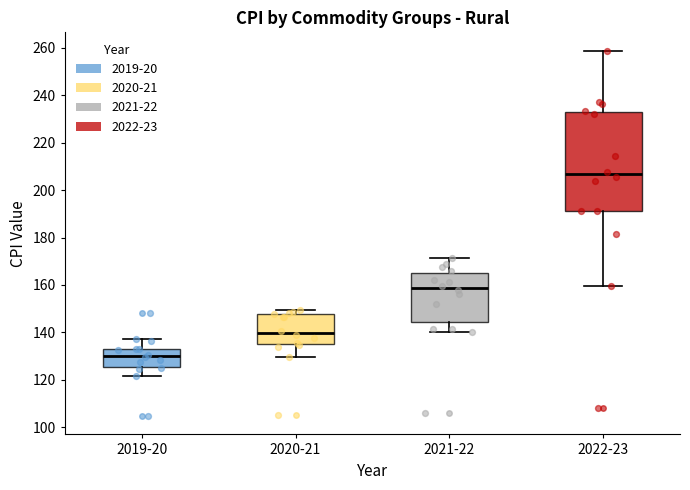

Reading left to right, transcribe this box plot: for each box, give where its median line is, the range the box spans, and where its two whiskers end, as read against the y-axis. The values are not printed on the chart, so give them approximately, as read against the axis.

2019-20: median 130, box 126 to 132, whiskers 122 to 138
2020-21: median 140, box 134 to 148, whiskers 130 to 150
2021-22: median 158, box 144 to 164, whiskers 140 to 172
2022-23: median 206, box 192 to 232, whiskers 160 to 258